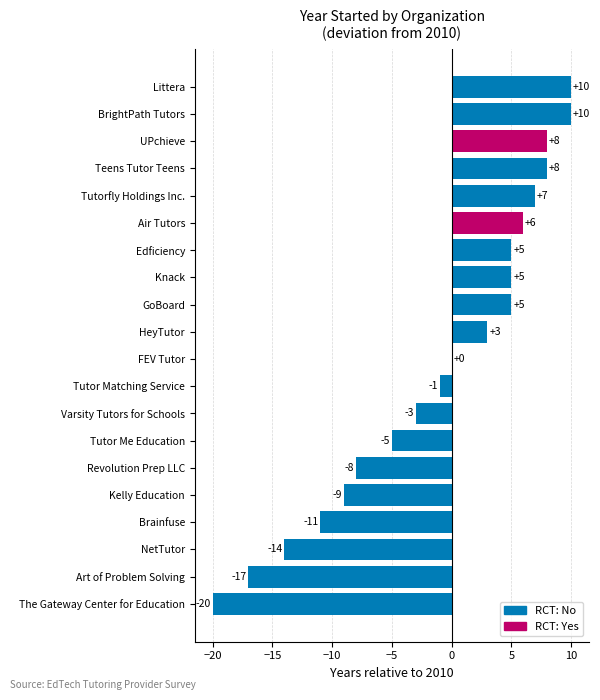

How many data points does each series have?

20